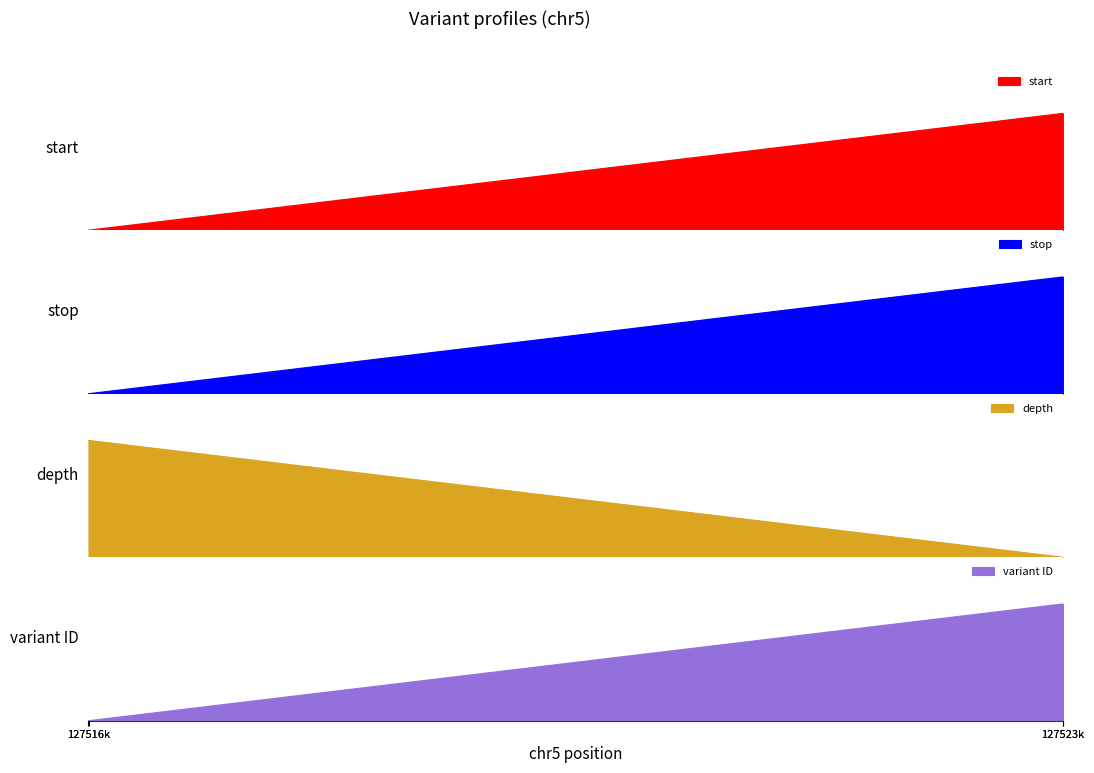

How many variant ID values are between 0 and 1?

4